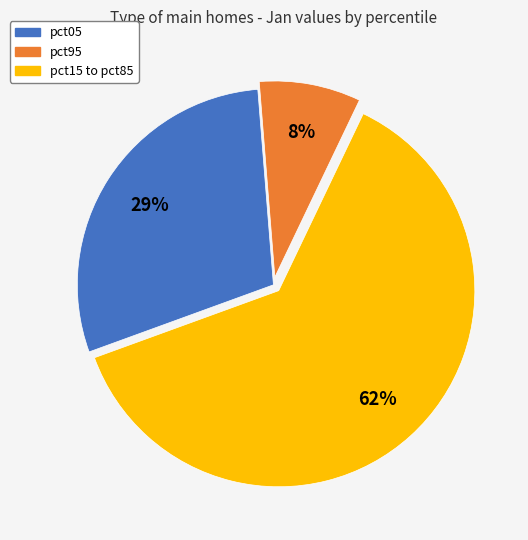

Does any single category account for the majority?

Yes